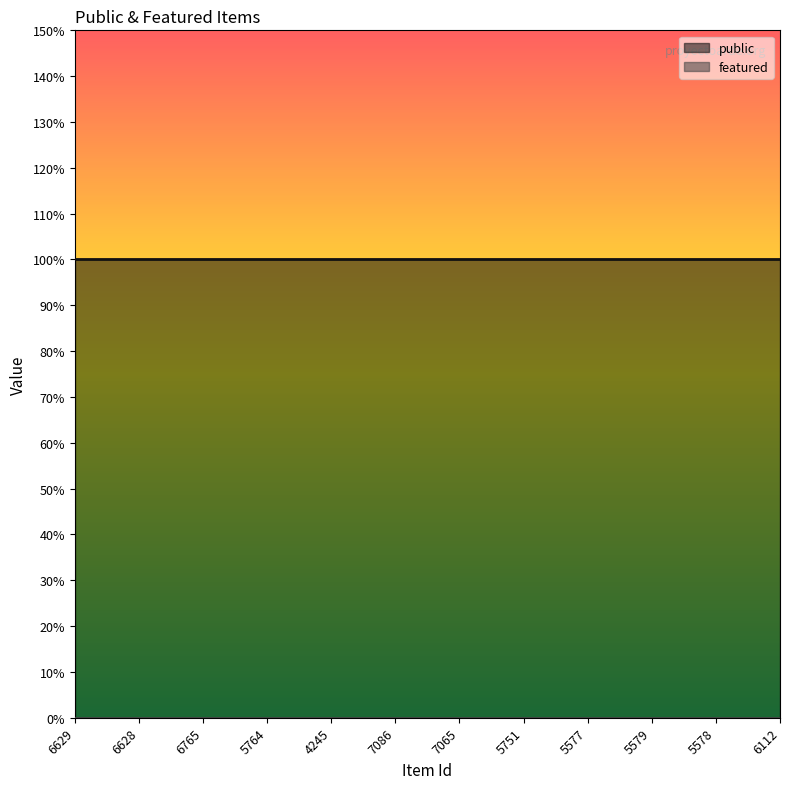

Which series changed the most between 6628 and 4245?

public